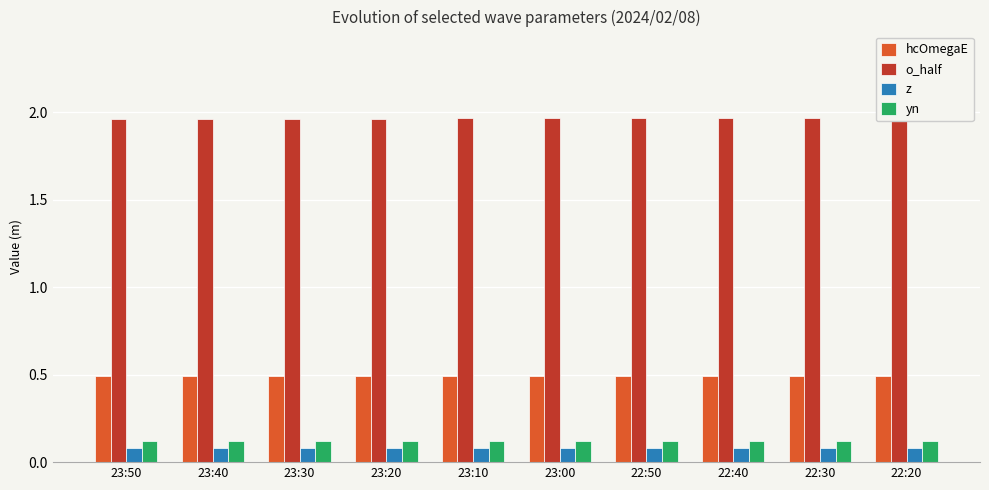

Which series has the largest total across all categories?

o_half